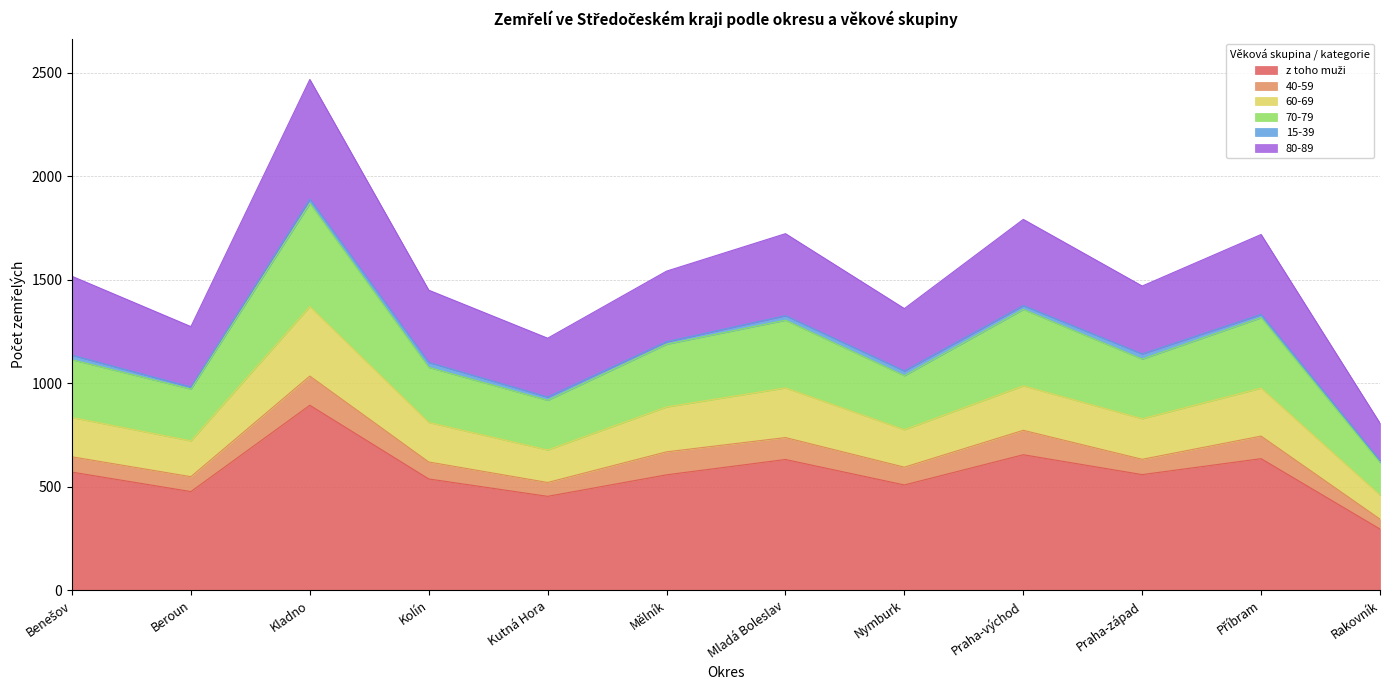

At which category is the sum across all series the highest?

Kladno